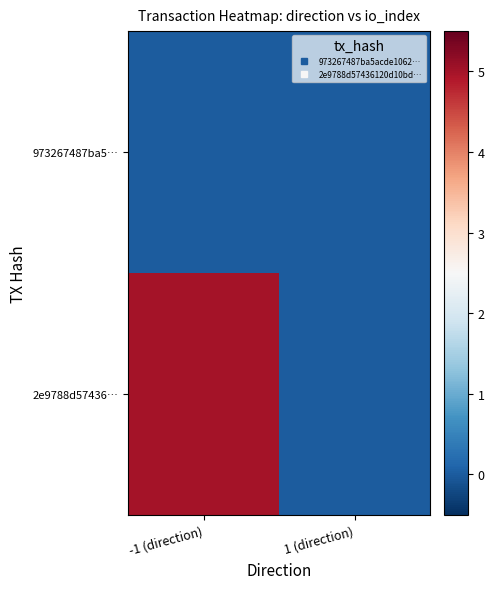

Reading left to right, extract all data points from this chart.

973267487ba5…: -1 (direction)=0	1 (direction)=0
2e9788d57436…: -1 (direction)=5	1 (direction)=0